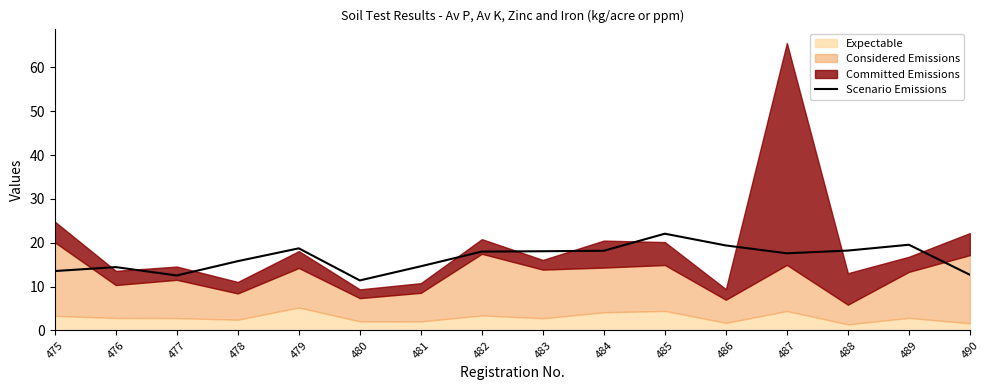

The Scenario Emissions series shows 17.6 at 487. True or false?

True